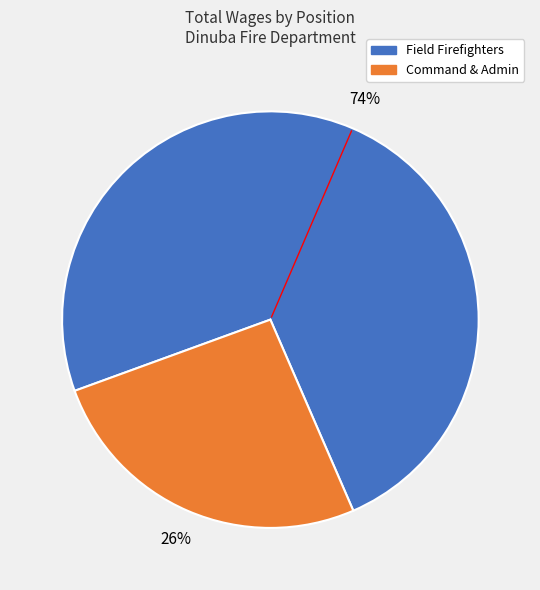

Does any single category account for the majority?

Yes